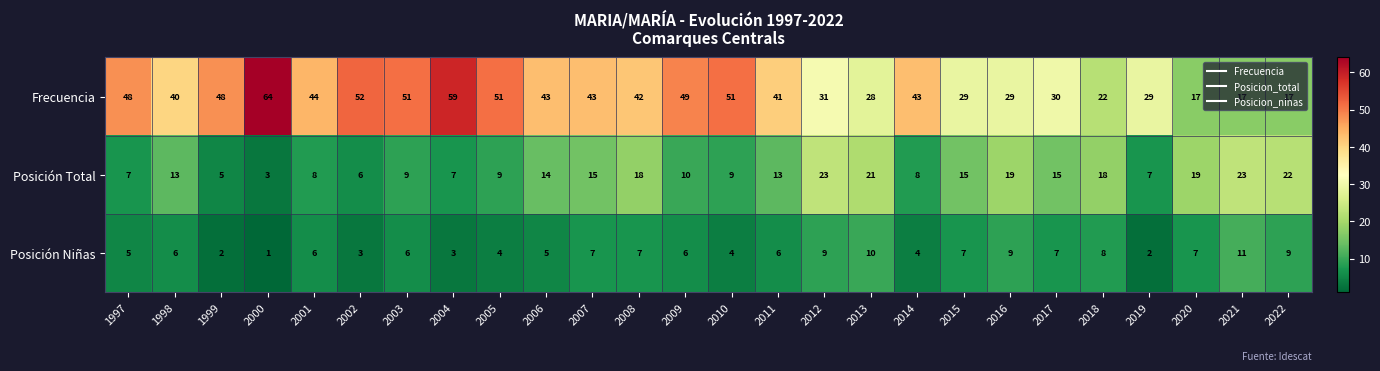

What is the difference between the highest and lowest values at 2009?

43